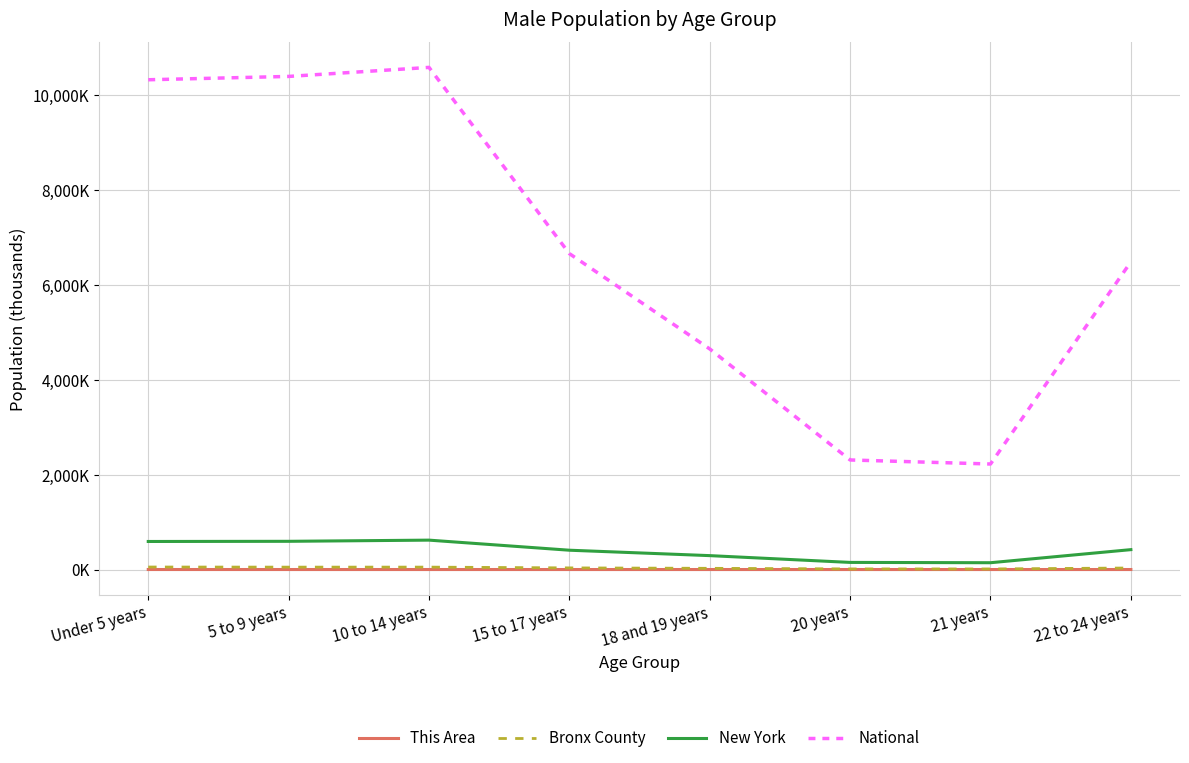

In Bronx County, how many points are higher than both neighbors (excluding endpoints)?

1